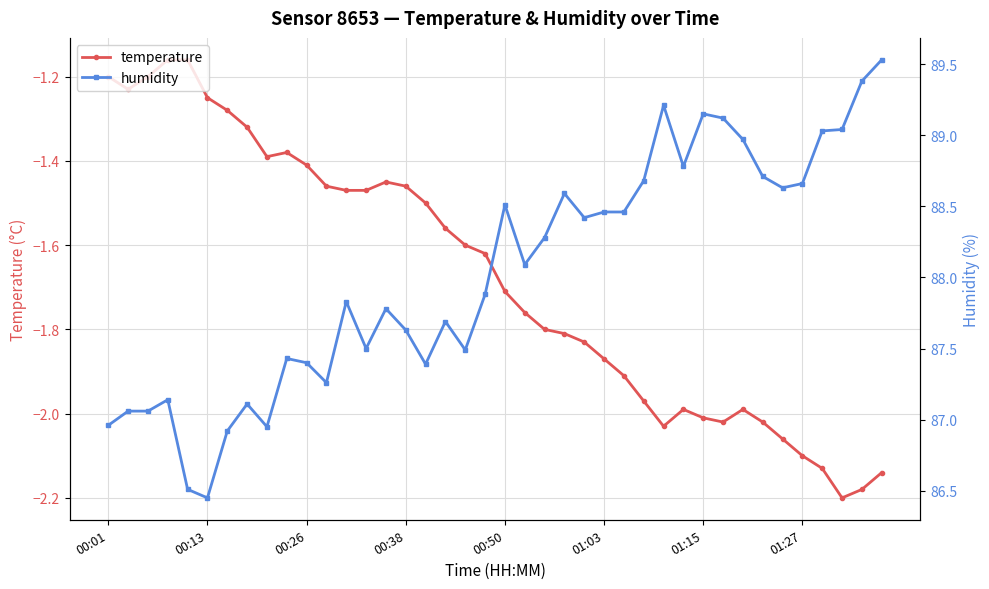

What is the total value across all series at 24?

86.6